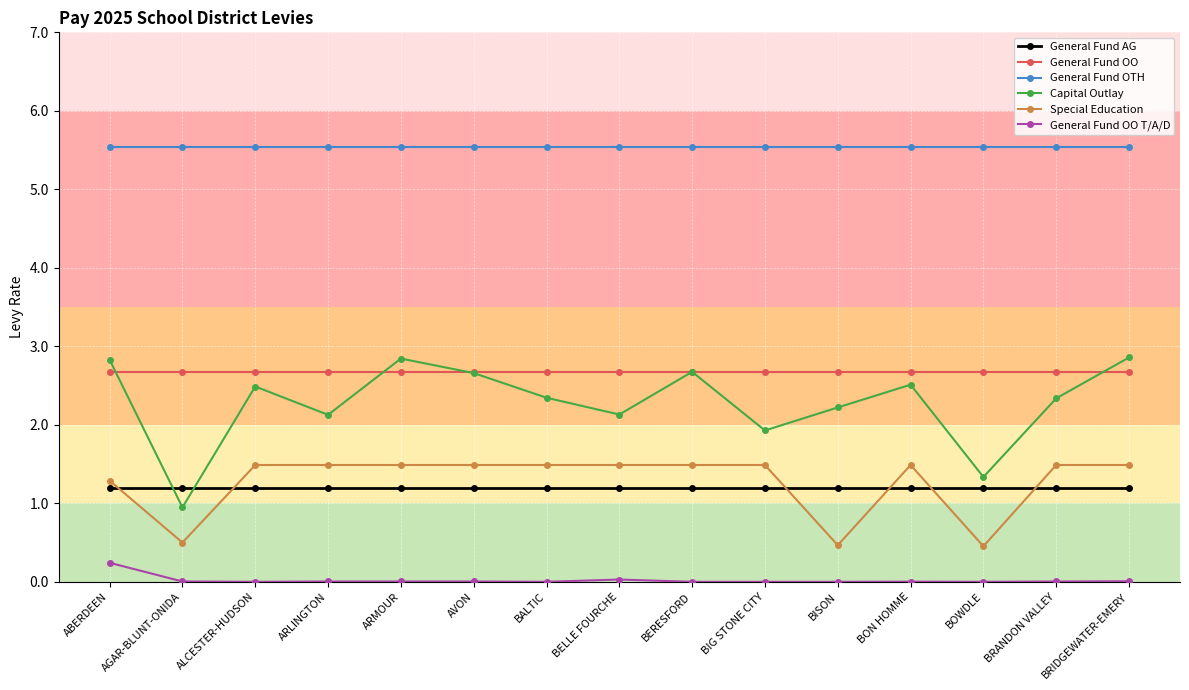

Which series has the largest range (max minus min)?

Capital Outlay